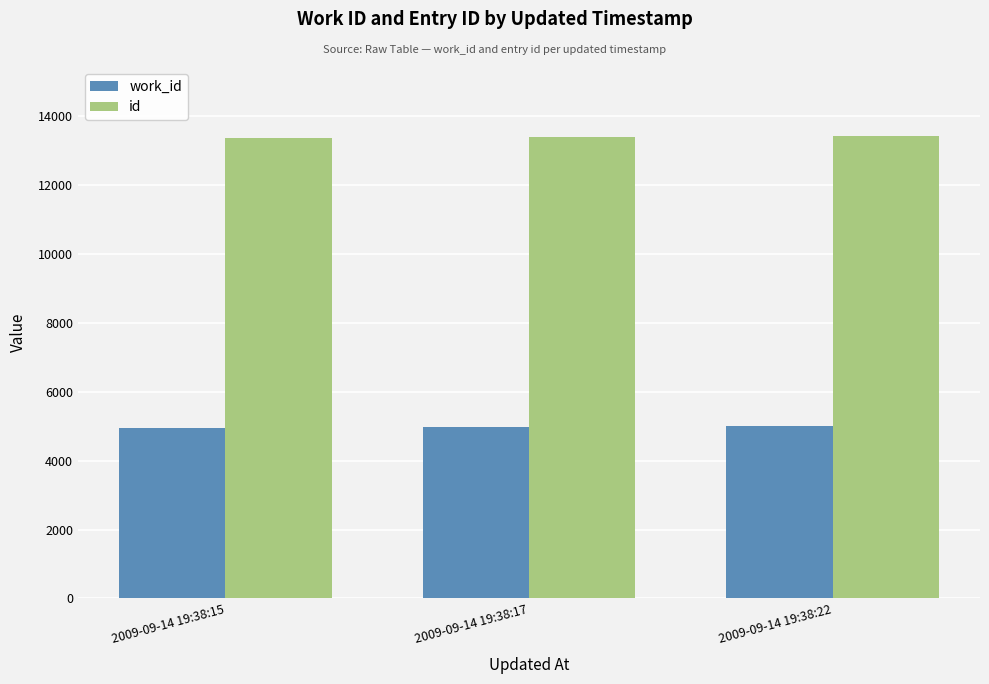

How many groups of bars are there?

3